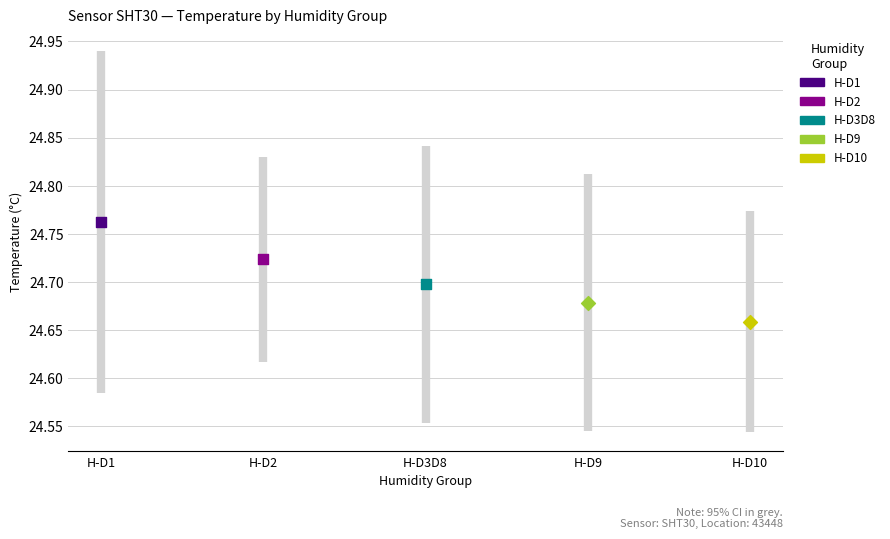

Which series reaches the maximum Y coordinate?

H-D1